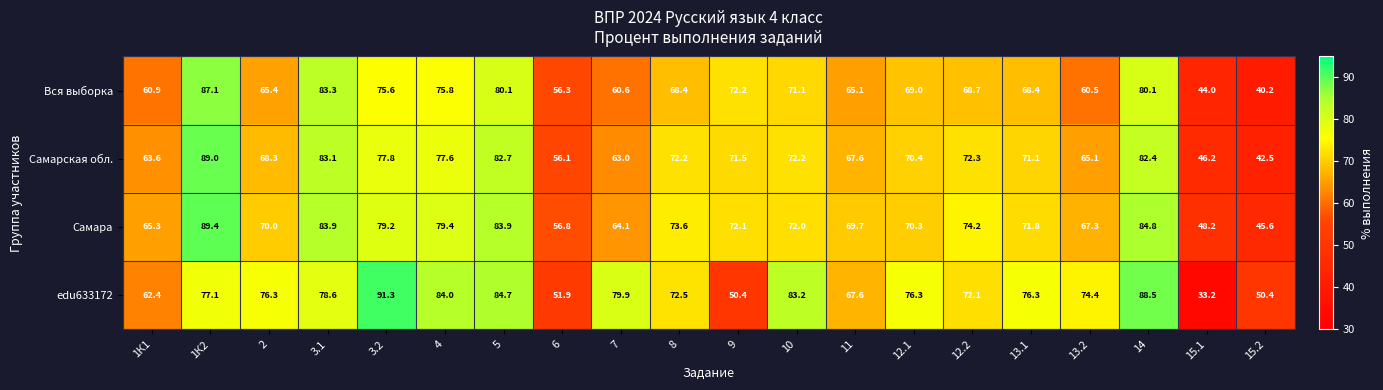

Rank the series by their maximum value, from highest to lowest.

edu633172, Самара, Самарская обл., Вся выборка